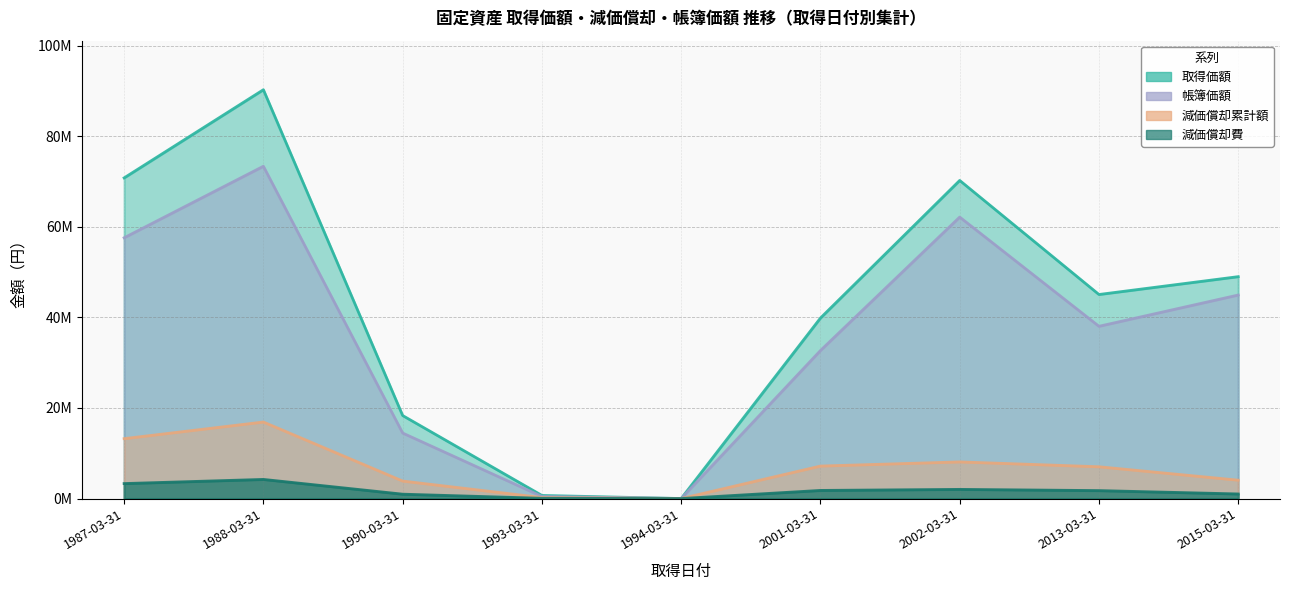

At which label does 取得価額 first exceed 45041087?

1987-03-31